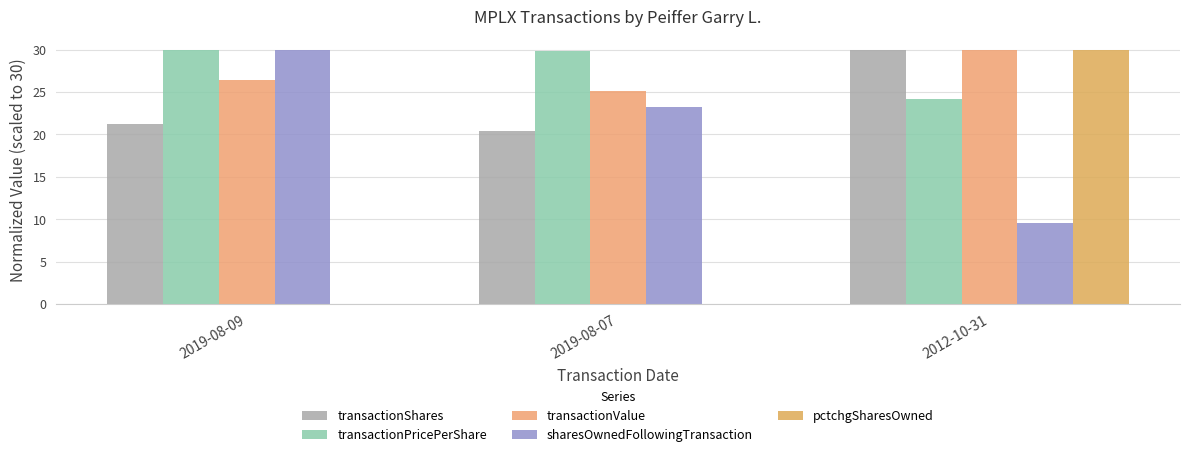

True or false: sharesOwnedFollowingTransaction has a value of 9.6 at 2012-10-31.

True